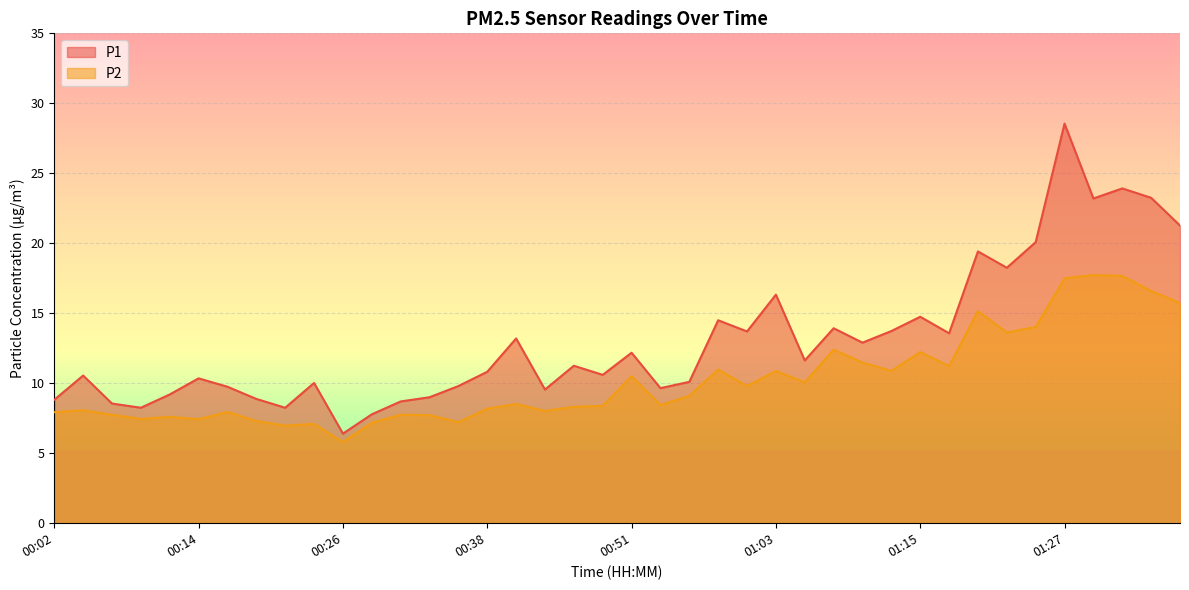

Where is P2 nearest to the value 11?

00:58